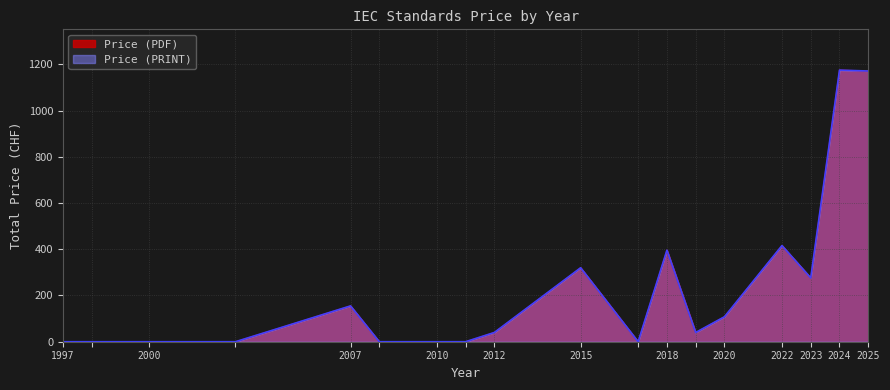

True or false: Price (PDF) and Price (PRINT) cross at least once.

False